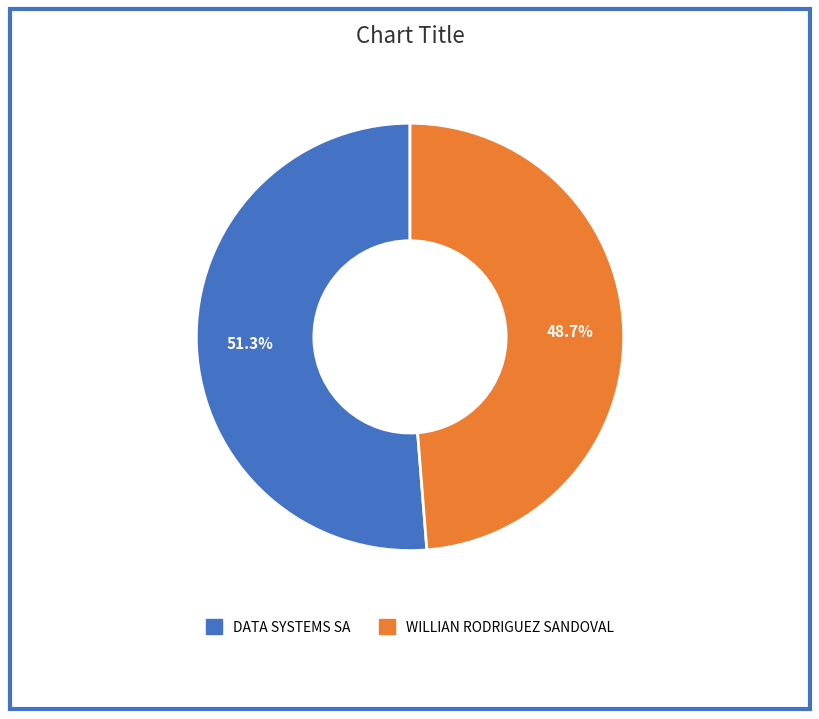

What is the smallest slice in the pie chart?

WILLIAN RODRIGUEZ SANDOVAL